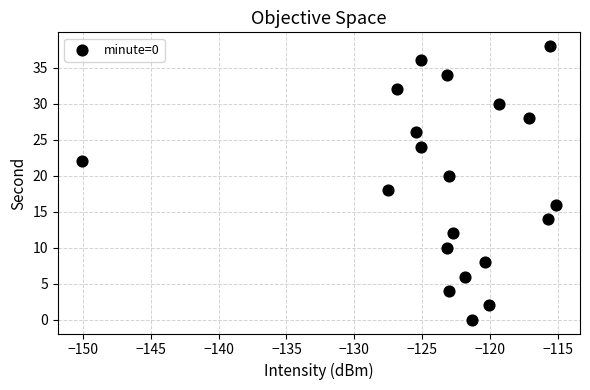

What is the range of Y values (max minus min)?

38